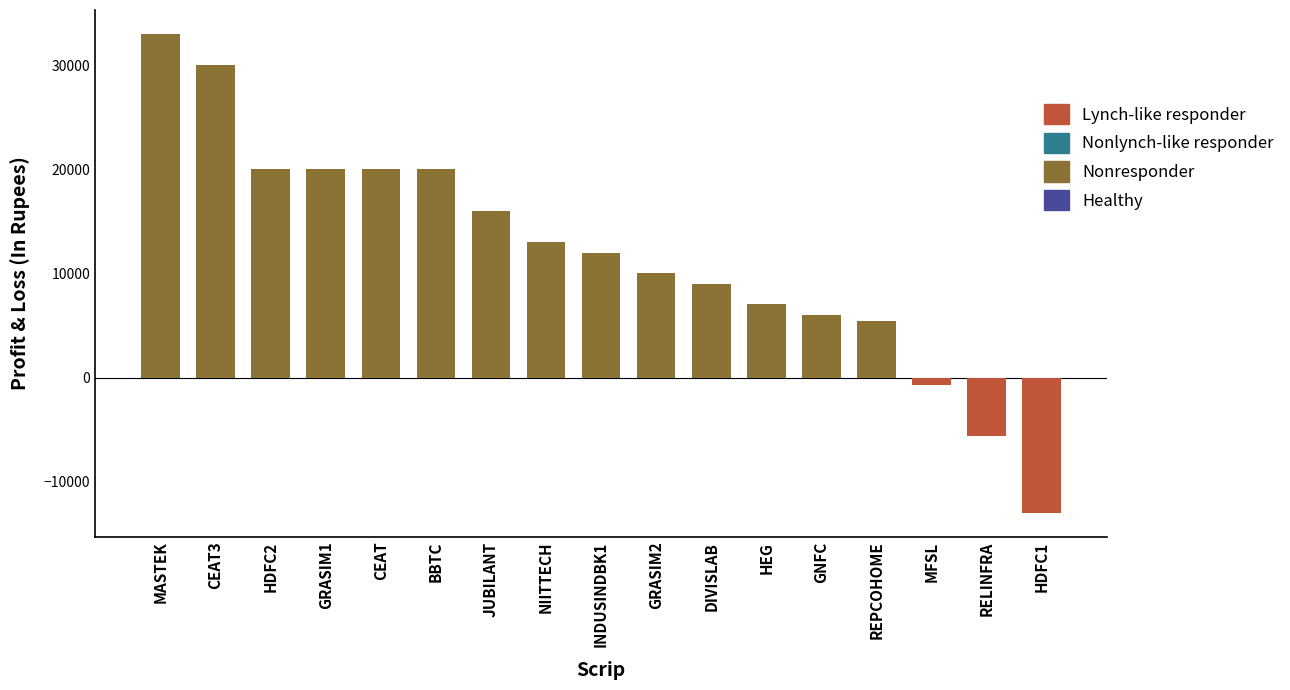

What is the average value?

11892.3